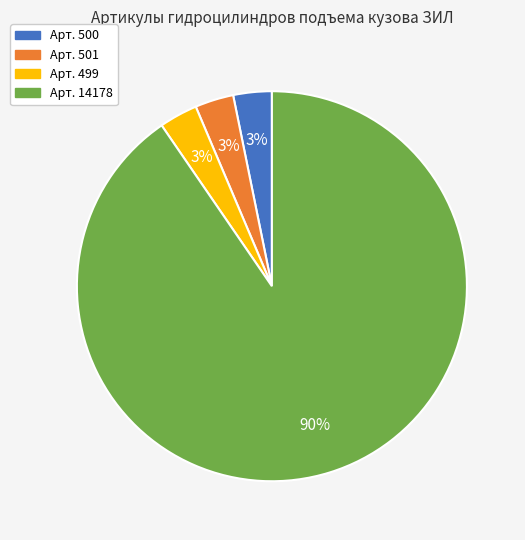

Does Арт. 500 account for over 50% of the chart?

No